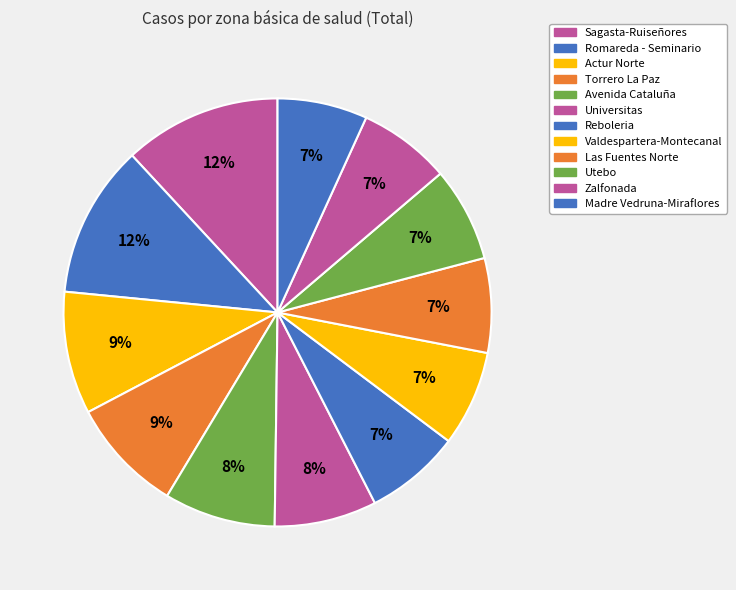

Which category has the smallest portion of the pie?

Madre Vedruna-Miraflores